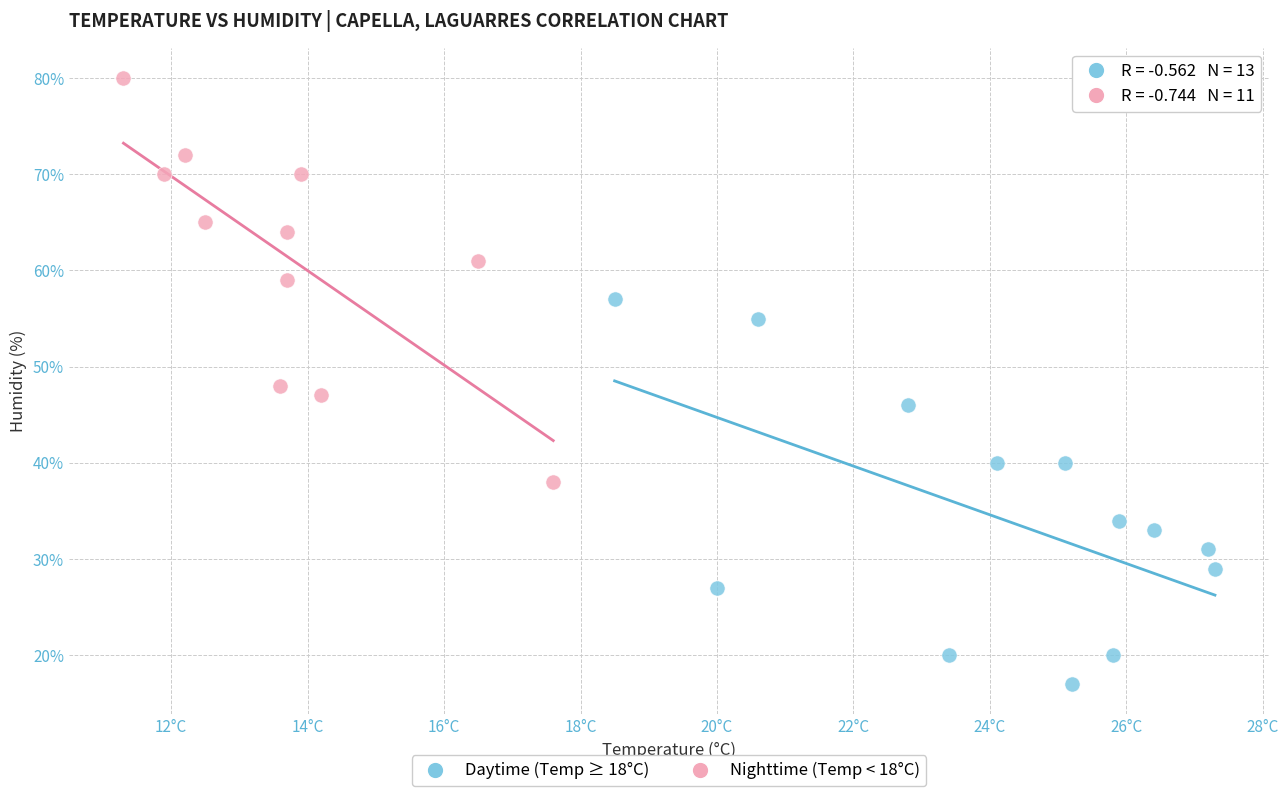

Which series reaches the minimum Y coordinate?

Daytime (Temp ≥ 18°C)